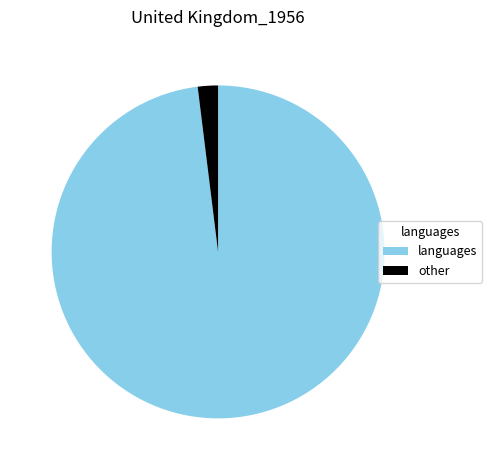

Between other and languages, which is larger?

languages